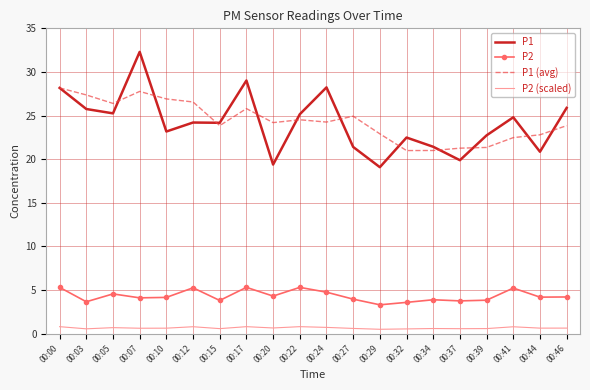

What are all the series names shown in the legend?

P1, P2, P1 (avg), P2 (scaled)